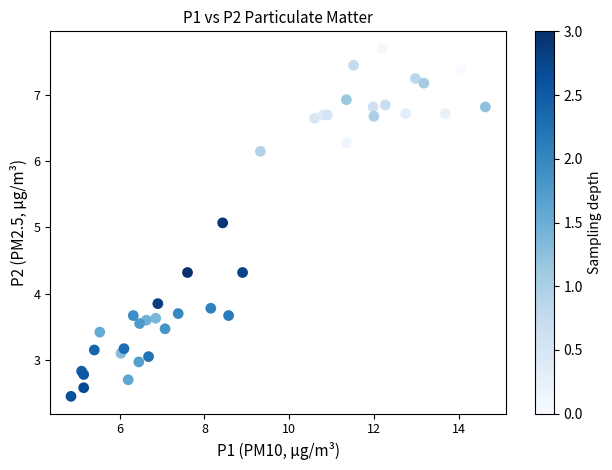

What Y value in the scatter plot is closest to 5?

5.1